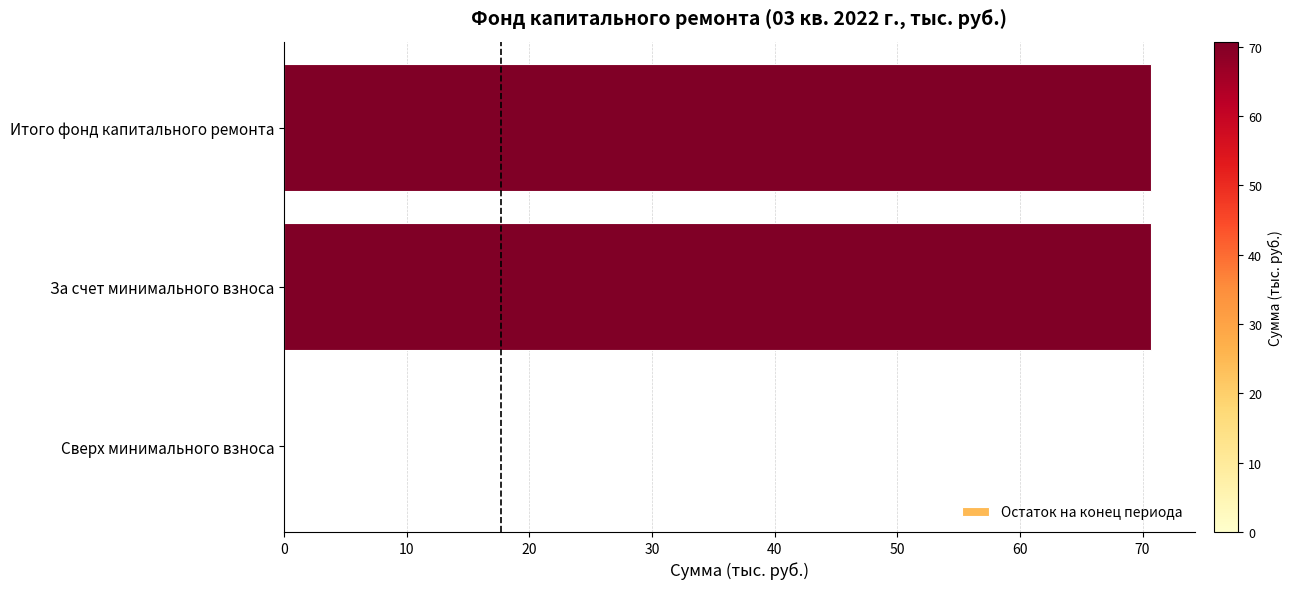

True or false: the data shows 70.7 at За счет минимального взноса.

True